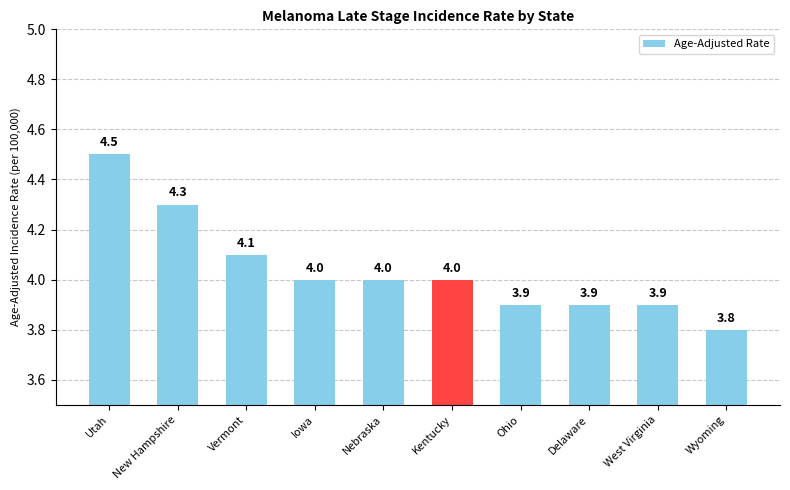

Which label corresponds to the smallest value in the chart?

Wyoming